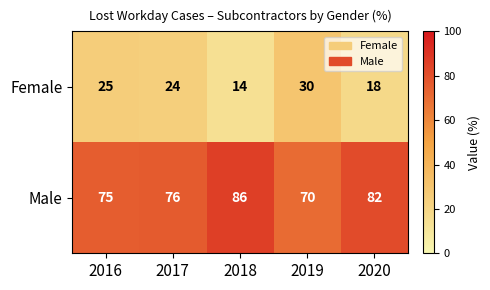

The value of Female at 2017 is 24. True or false?

True